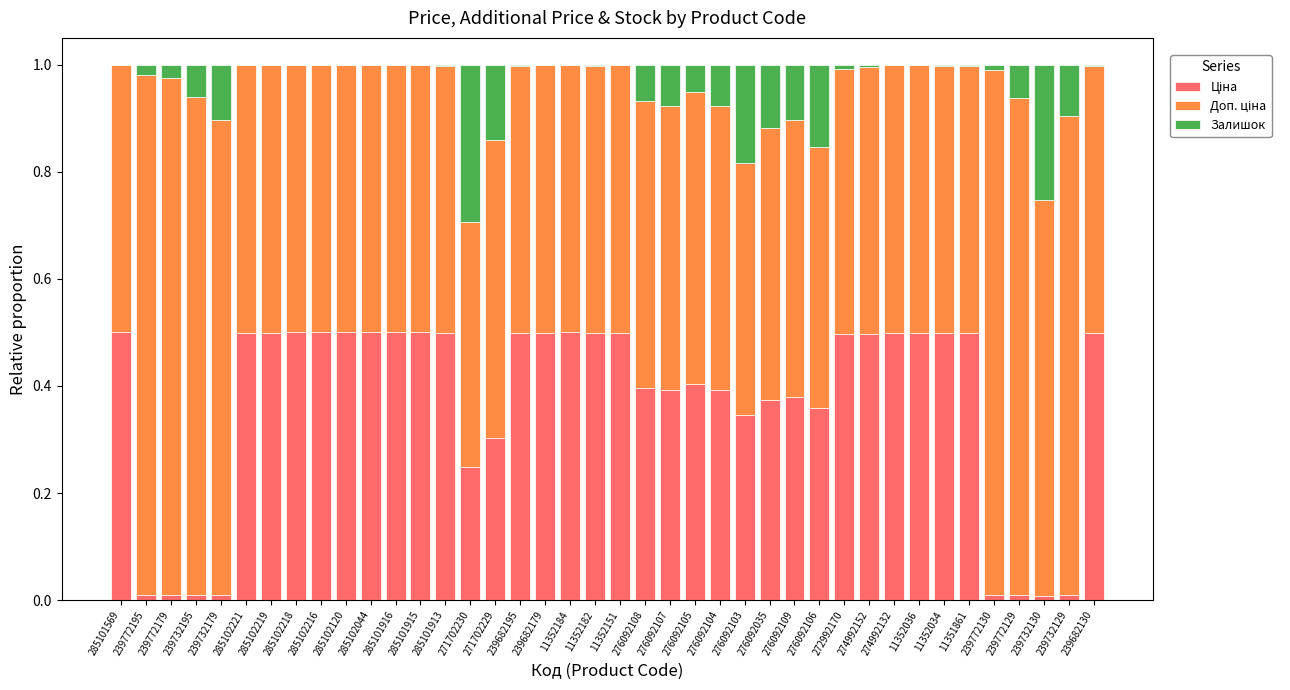

Are the bars horizontal?

No